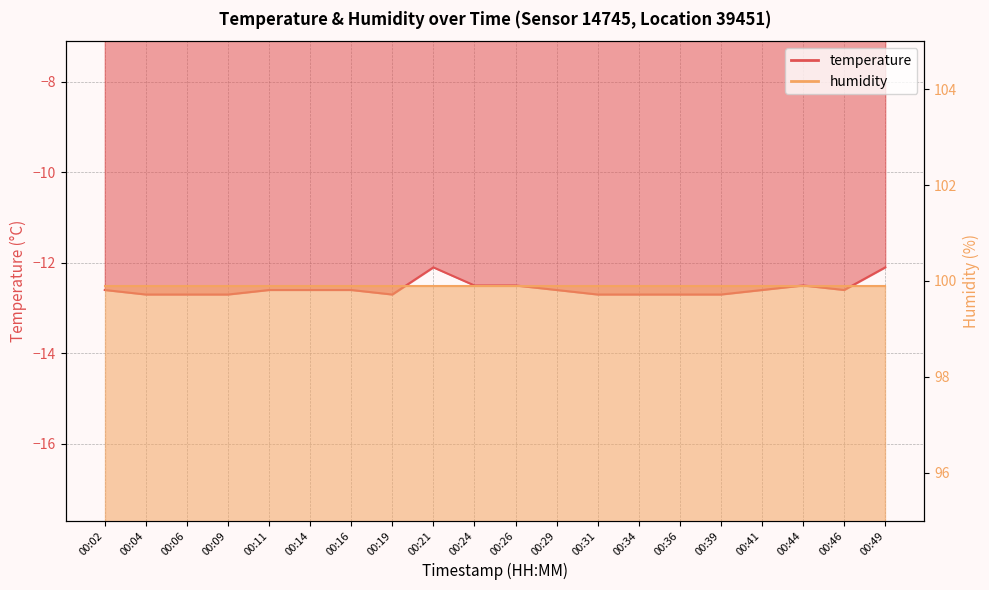

Reading right to left, transcribe all the data shown in this chart.

-12.1	-12.6	-12.5	-12.6	-12.7	-12.7	-12.7	-12.7	-12.6	-12.5	-12.5	-12.1	-12.7	-12.6	-12.6	-12.6	-12.7	-12.7	-12.7	-12.6